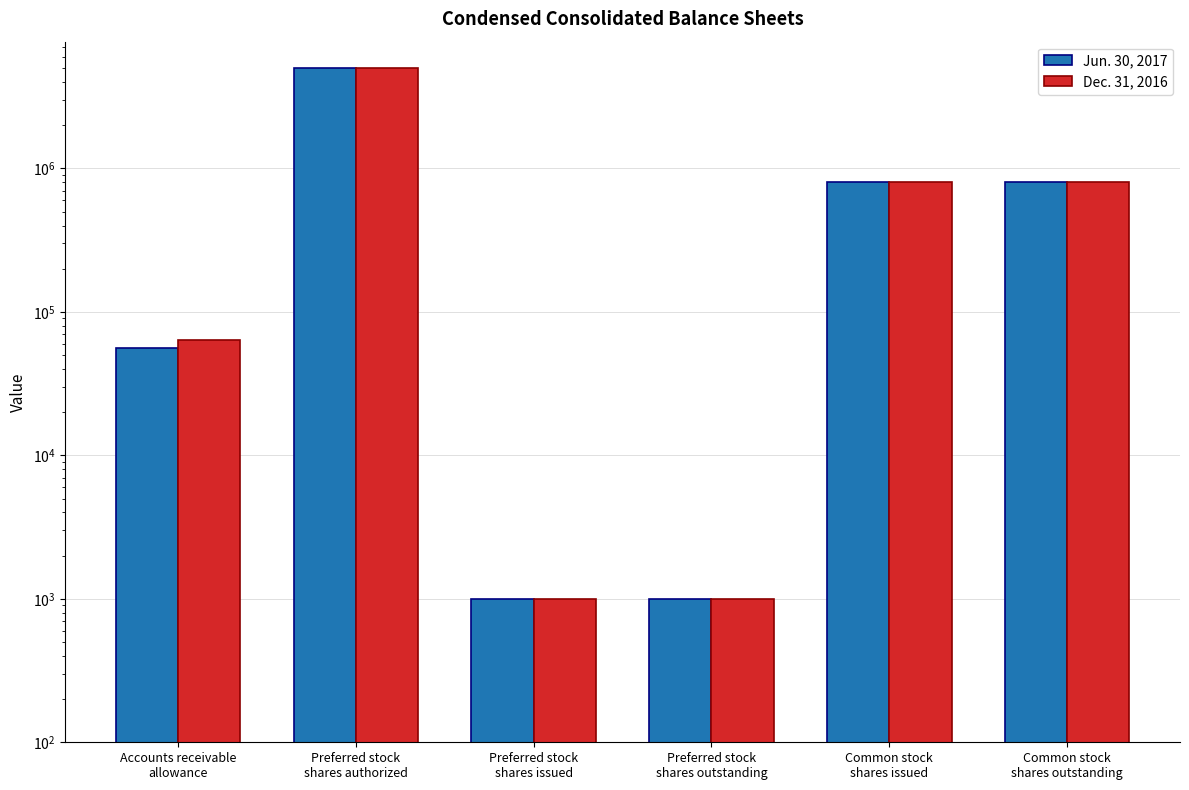

Reading left to right, extract all data points from this chart.

Jun. 30, 2017: 56400	5000000	1000	1000	800000	800000
Dec. 31, 2016: 64150	5000000	1000	1000	800000	800000